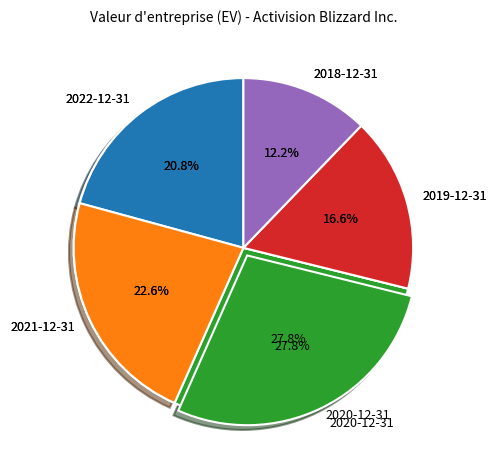

Does any single category account for the majority?

No